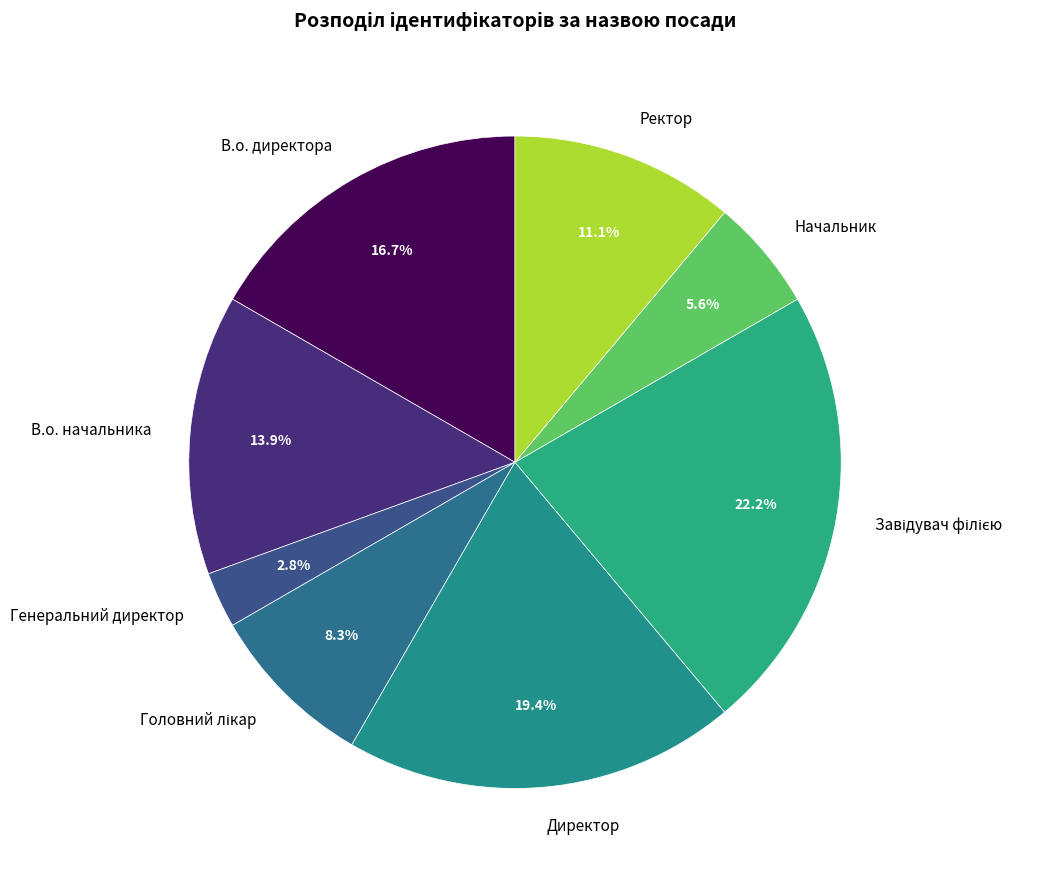

How many slices are in this pie chart?

8